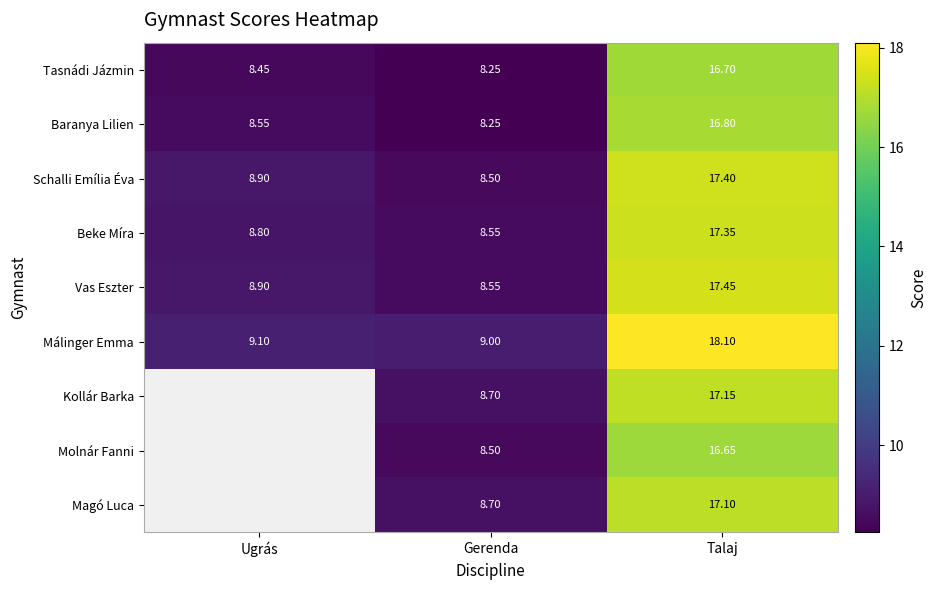

Rank the series at Talaj from highest to lowest value.

Málinger Emma, Vas Eszter, Schalli Emília Éva, Beke Míra, Kollár Barka, Magó Luca, Baranya Lilien, Tasnádi Jázmin, Molnár Fanni